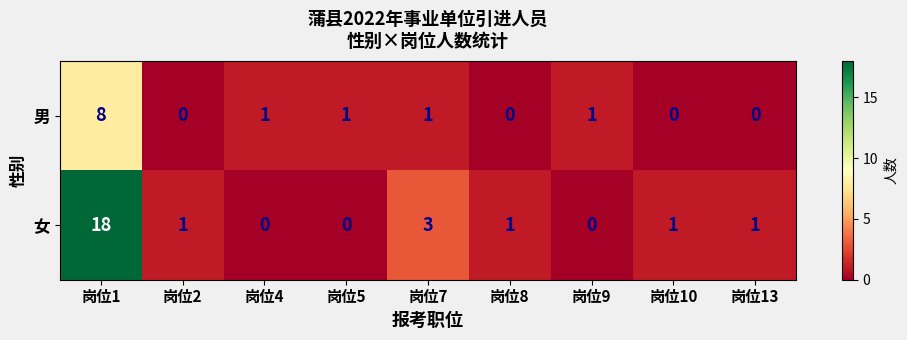

At which label does 女 reach its peak?

岗位1